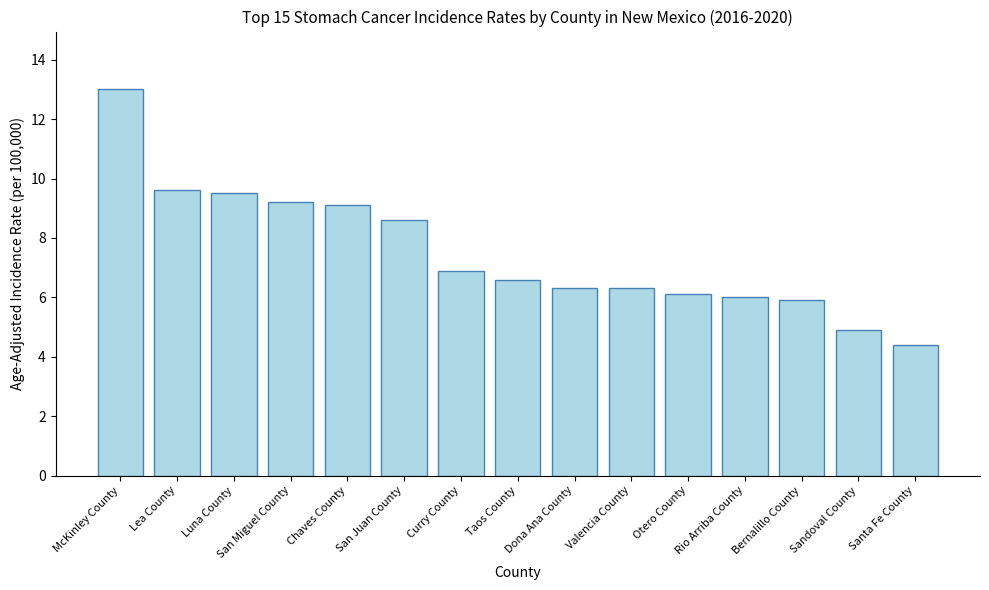

What is the label of the 6th bar from the right?

Valencia County